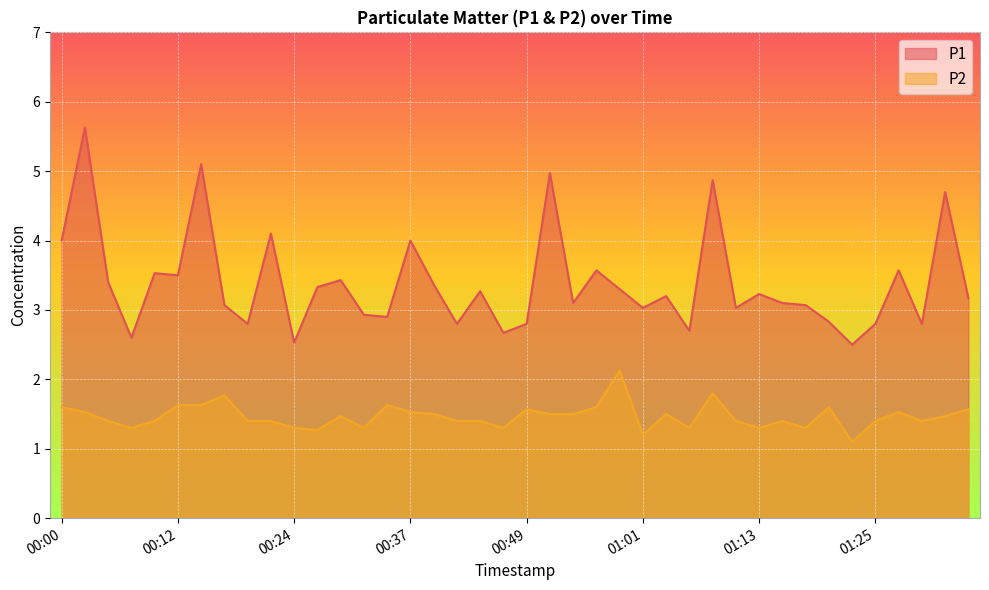

What is the average value of the P1 series?

3.4